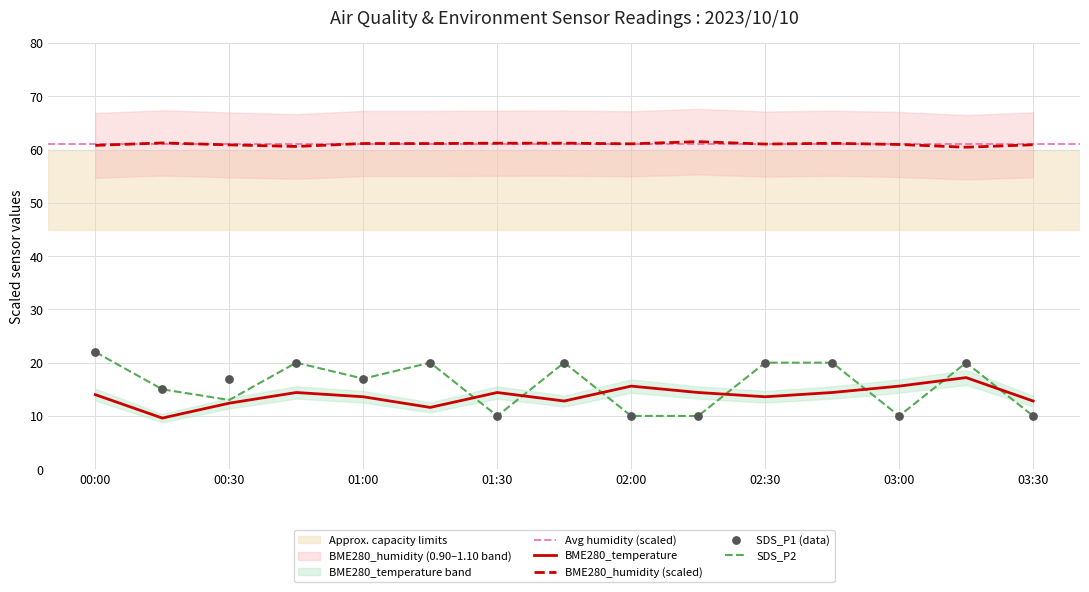

The value of BME280_humidity (scaled) at 02:30 is 61.0. True or false?

True